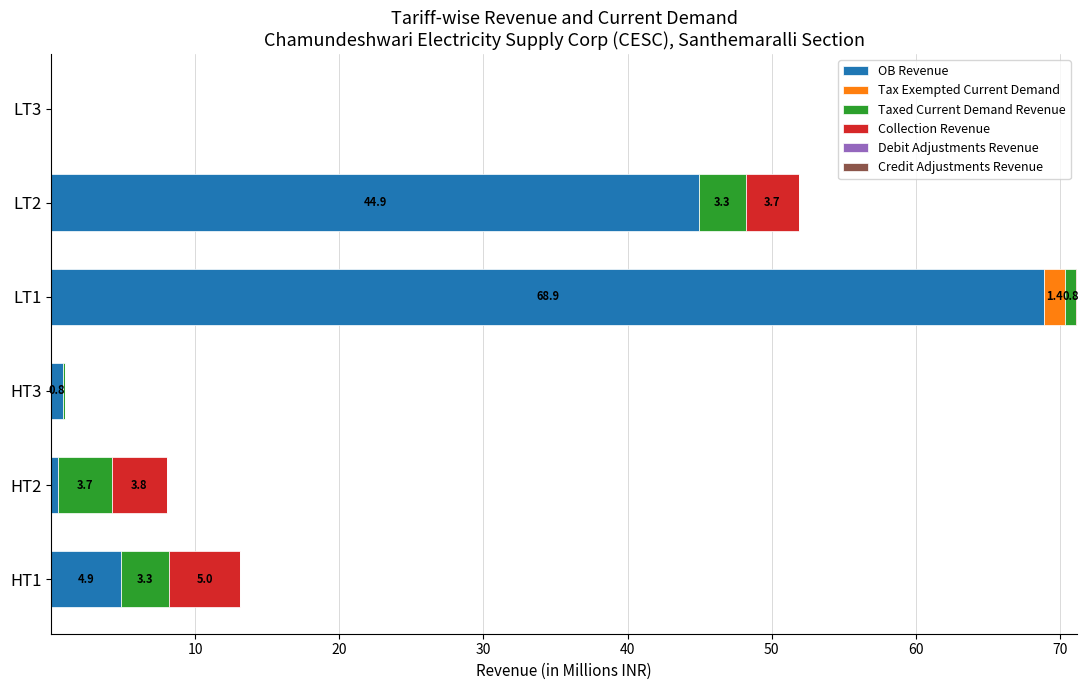

At which label does OB Revenue reach its peak?

LT1